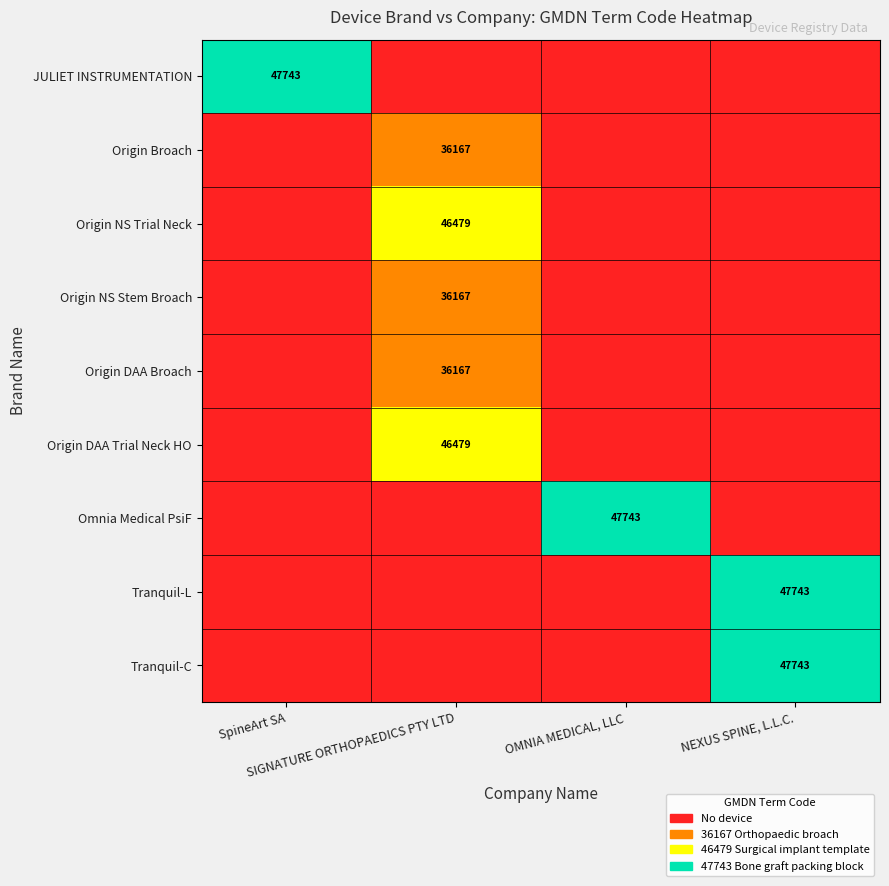

Which category has the highest value across all series?

SpineArt SA